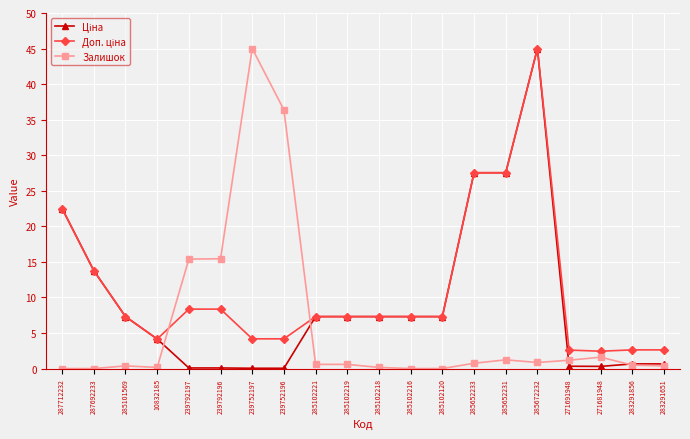

The value of Залишок at 239792197 is 26.7. True or false?

False